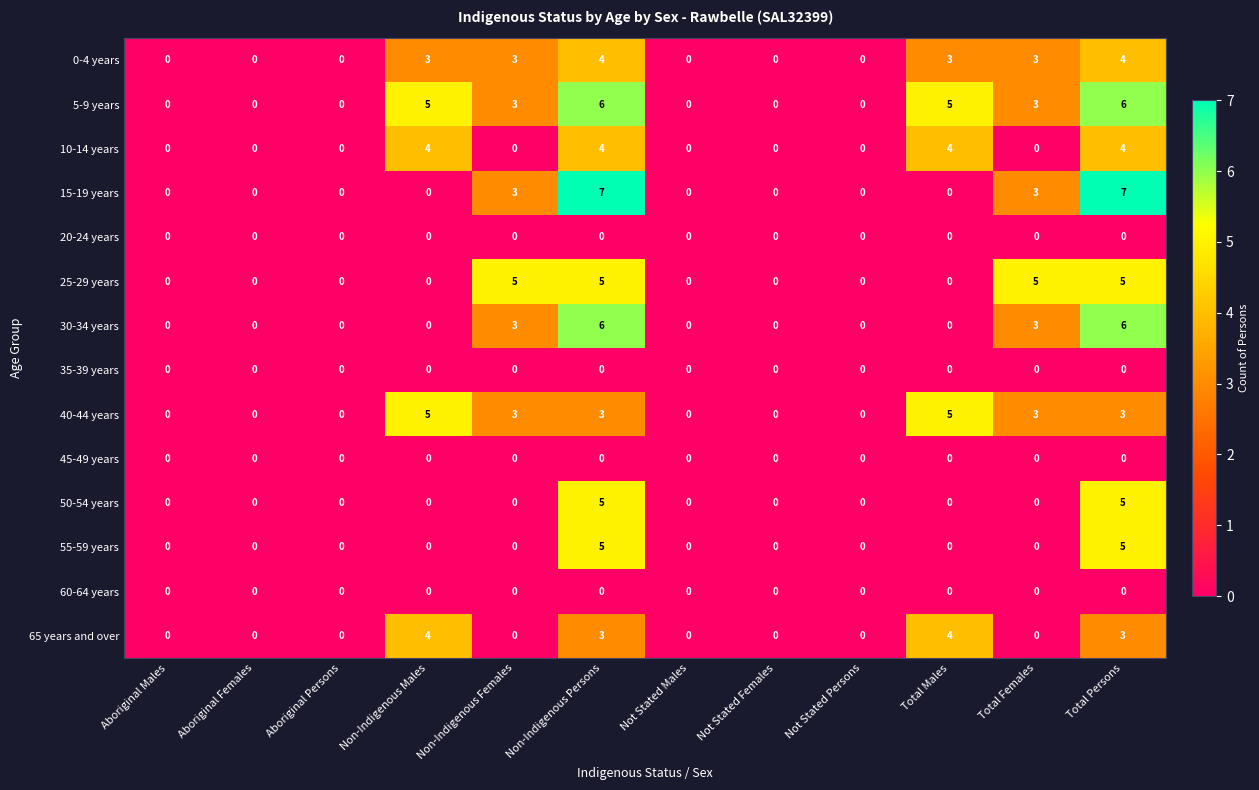

What is the spread (max minus min) of values at Total Males?

5